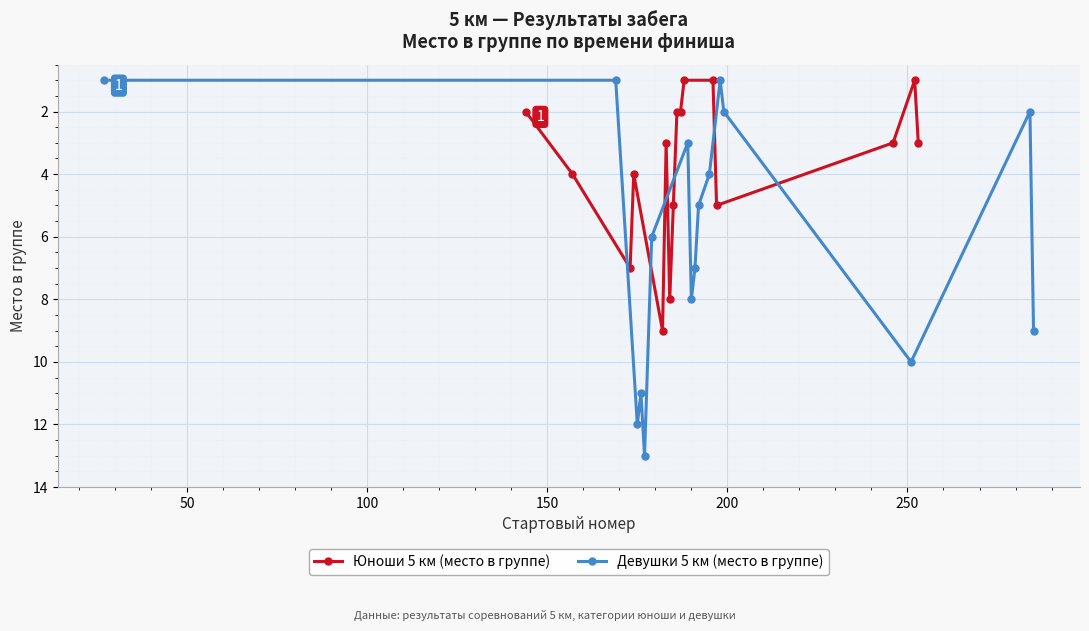

Does the chart display data point markers on the line(s)?

Yes